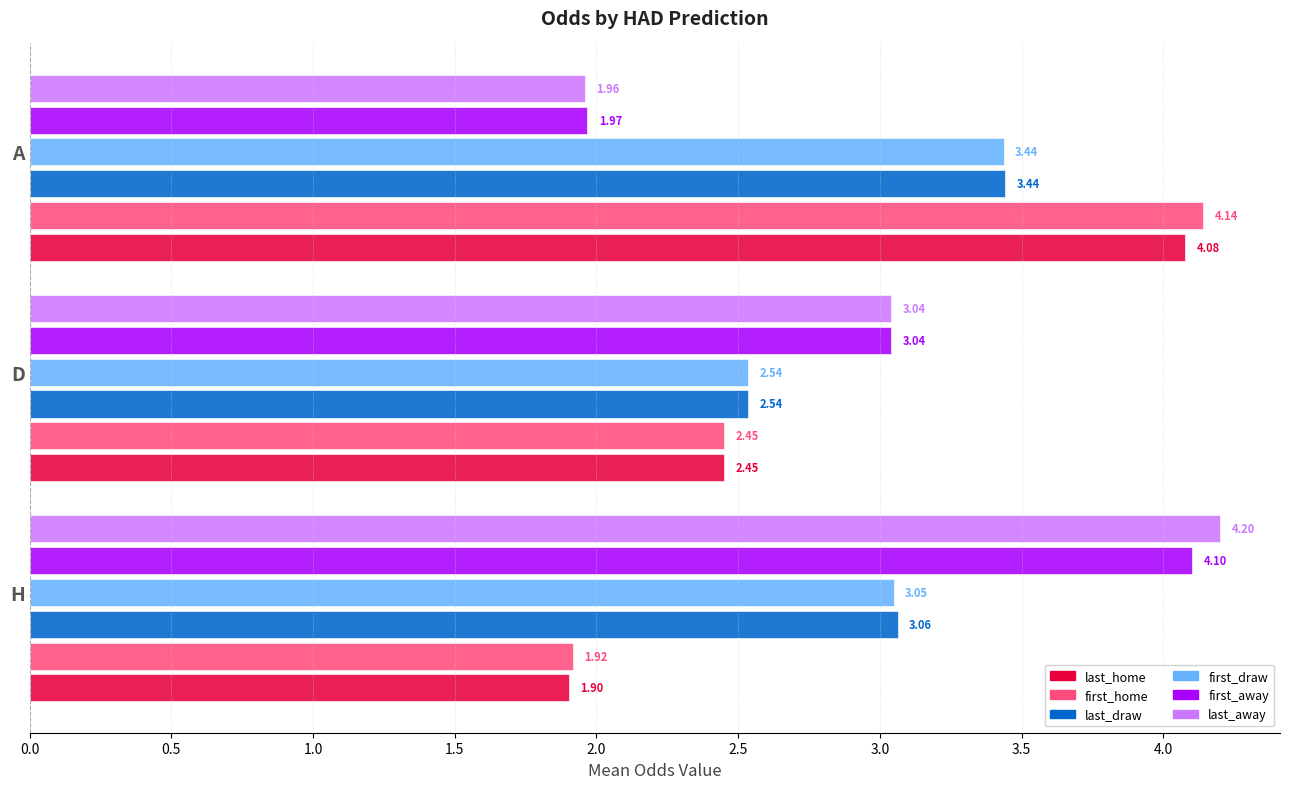

Which series has the largest range (max minus min)?

last_away